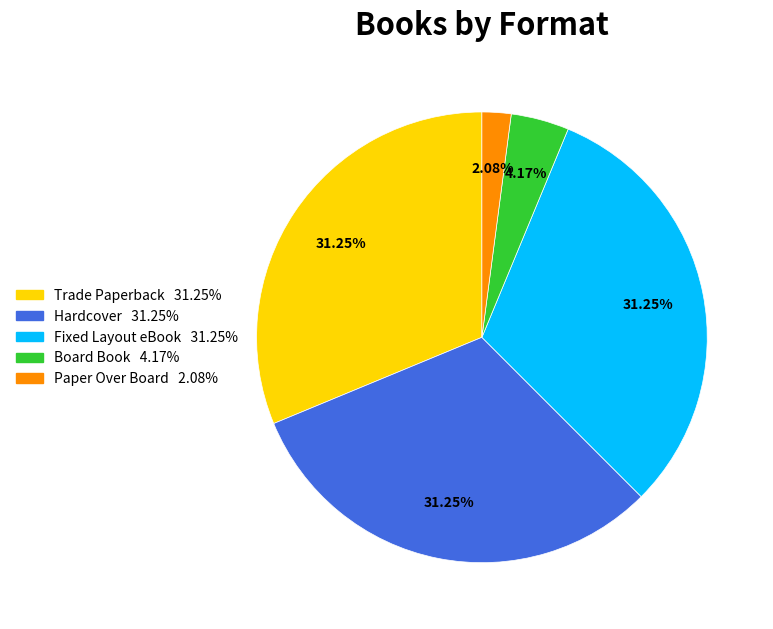

To the nearest percent, what percentage of the pie is Board Book?

4%